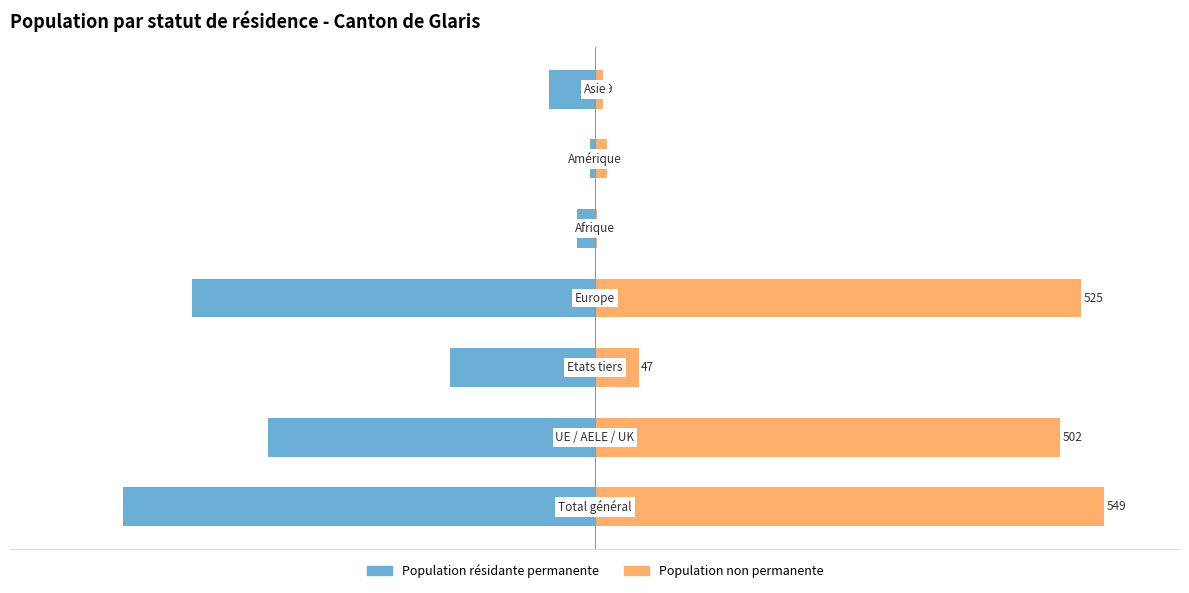

Rank the series by their average value, from highest to lowest.

Population non permanente, Population résidante permanente